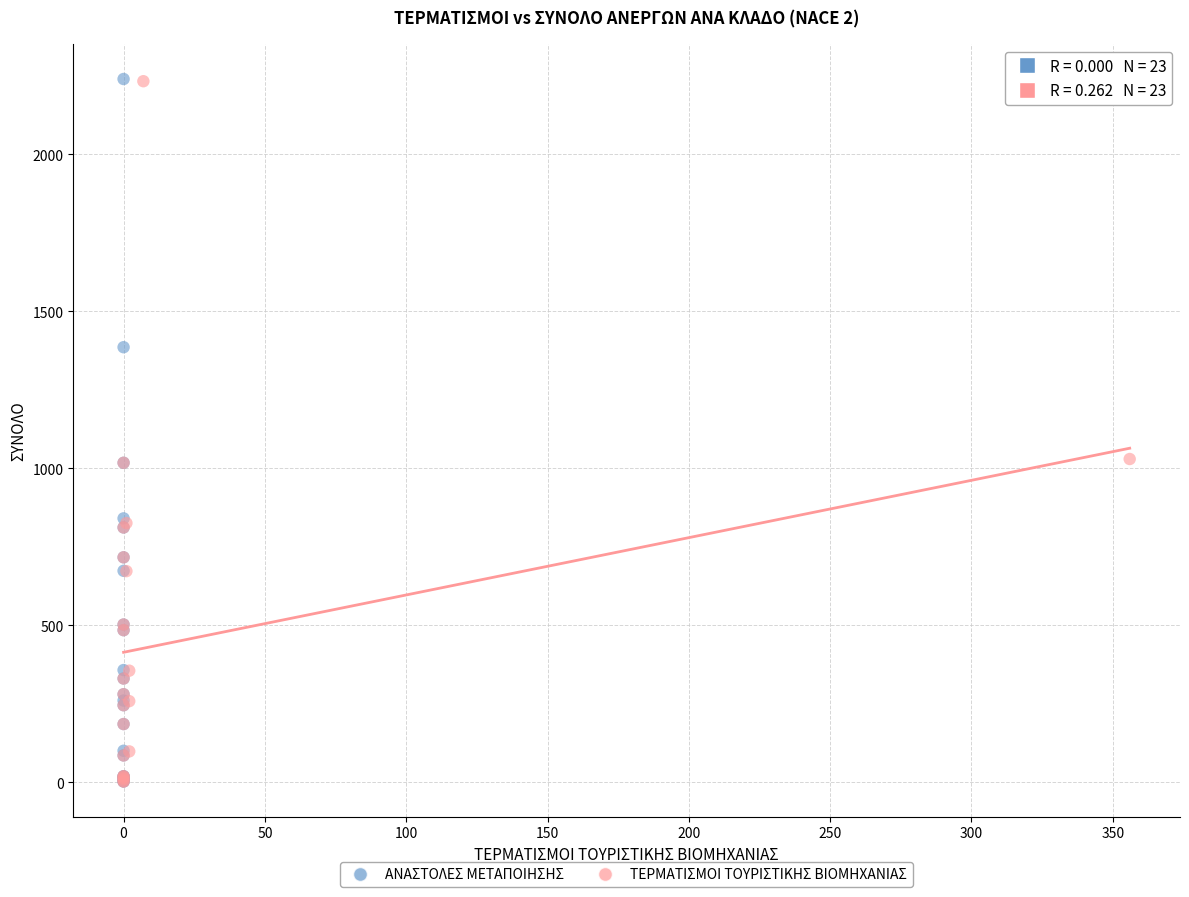

Which series has the largest Y range (max minus min)?

ΑΝΑΣΤΟΛΕΣ ΜΕΤΑΠΟΙΗΣΗΣ